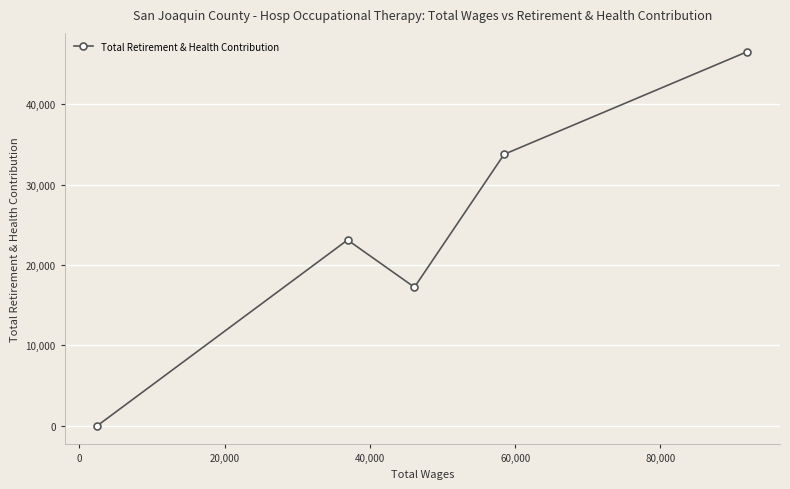

How many data points does each series have?

5